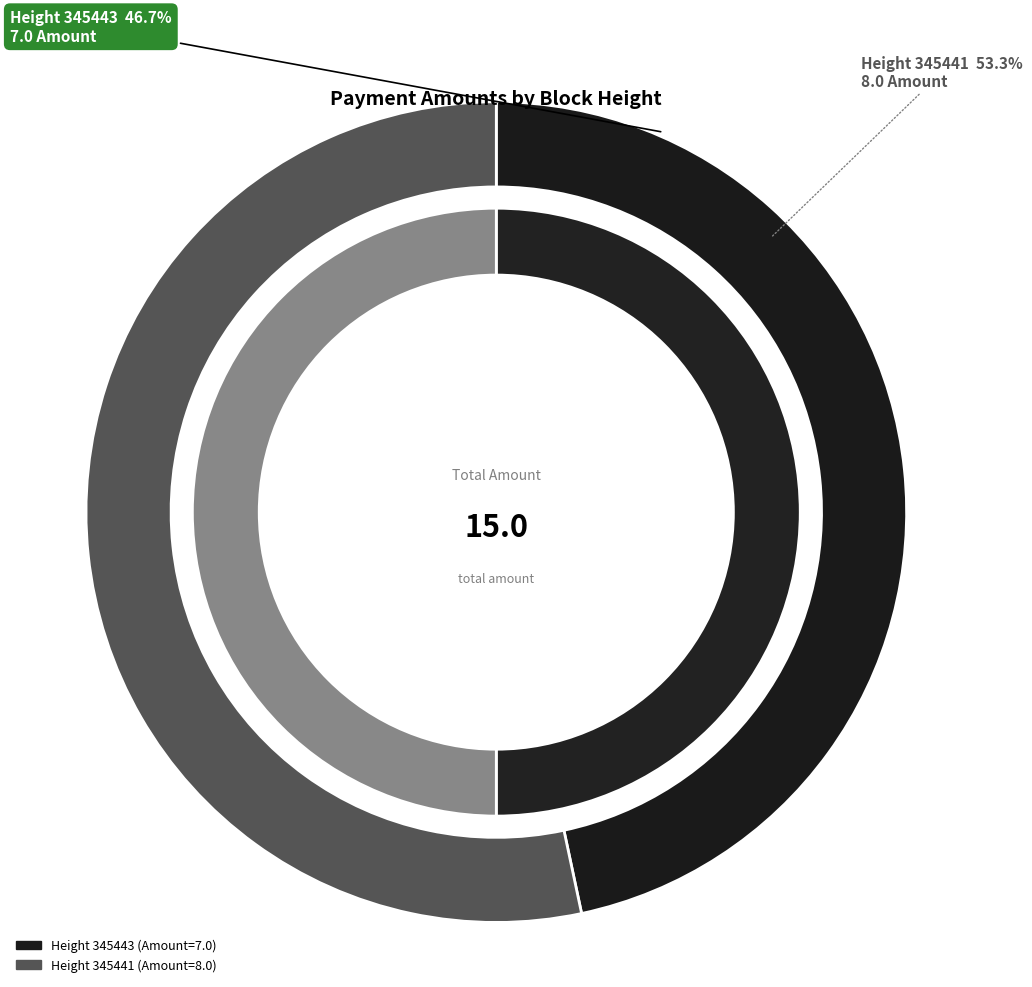

Which slice represents more than half of the pie?

345441